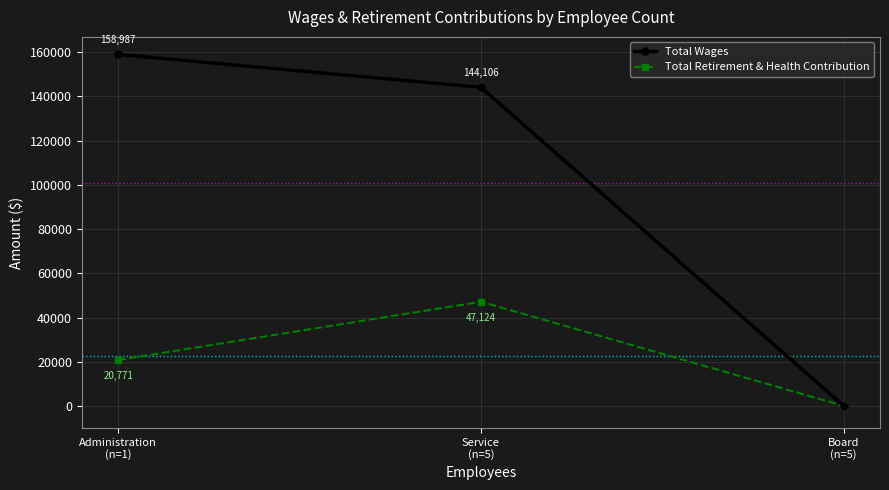

At which category is the sum across all series the highest?

Service
(n=5)